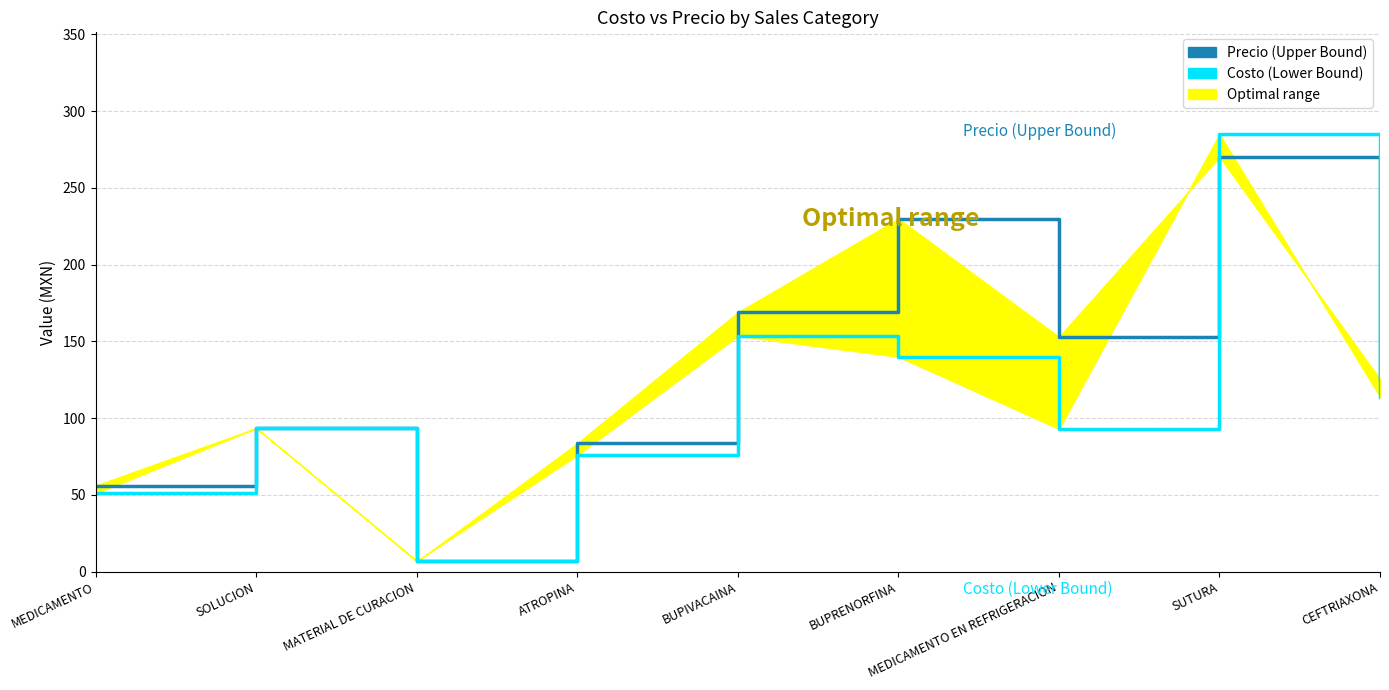

What is the minimum value shown in the chart?

6.6